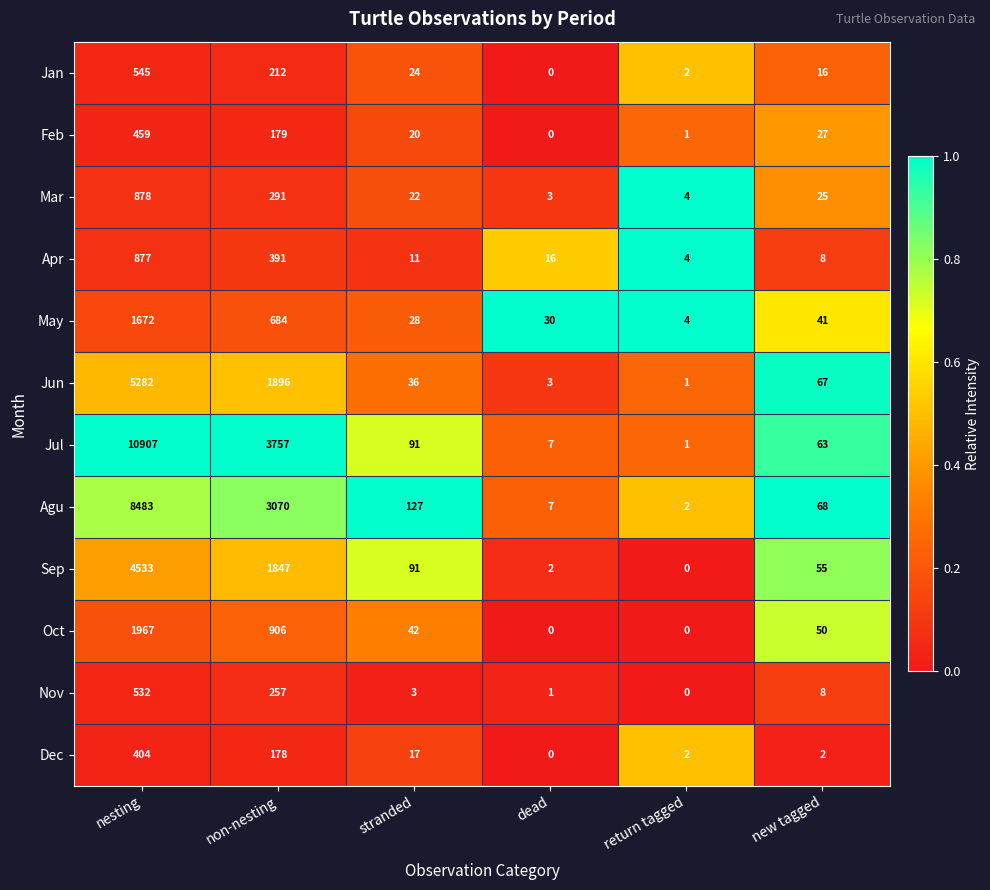

At which label does Jul first exceed 91?

nesting